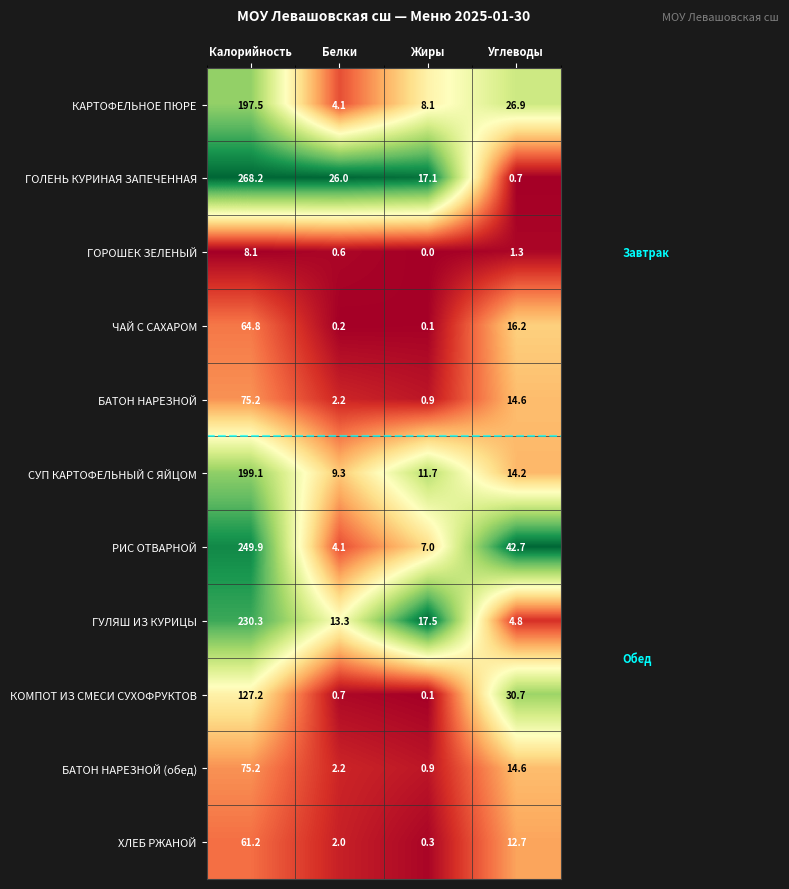

Read the КОМПОТ ИЗ СМЕСИ СУХОФРУКТОВ value at Углеводы.

30.7